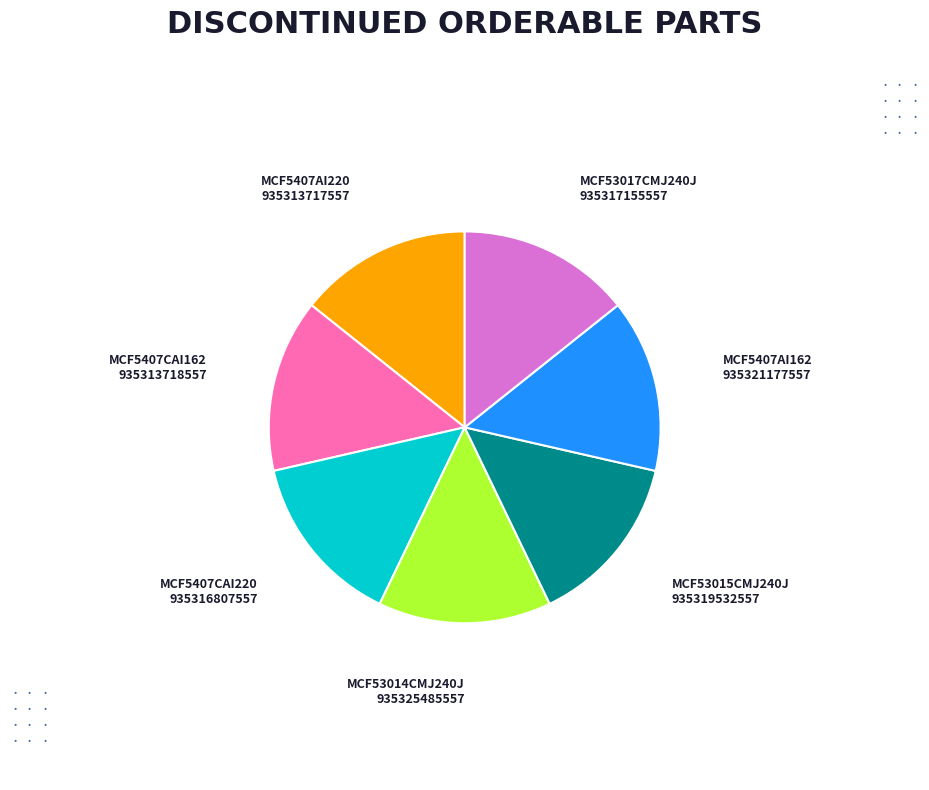

The MCF5407CAI220 slice represents 1% of the pie. True or false?

False